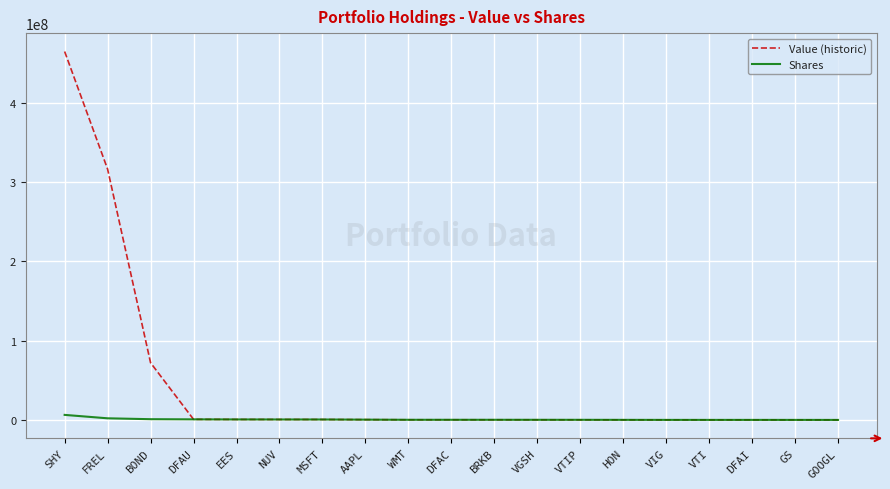

At which category is the sum across all series the highest?

SHY